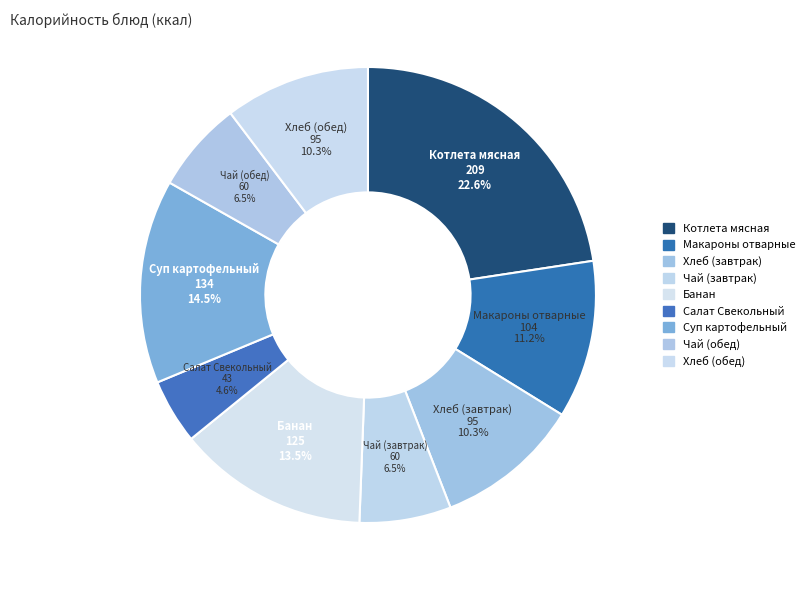

To the nearest percent, what percentage of the pie is Чай (завтрак)?

6%